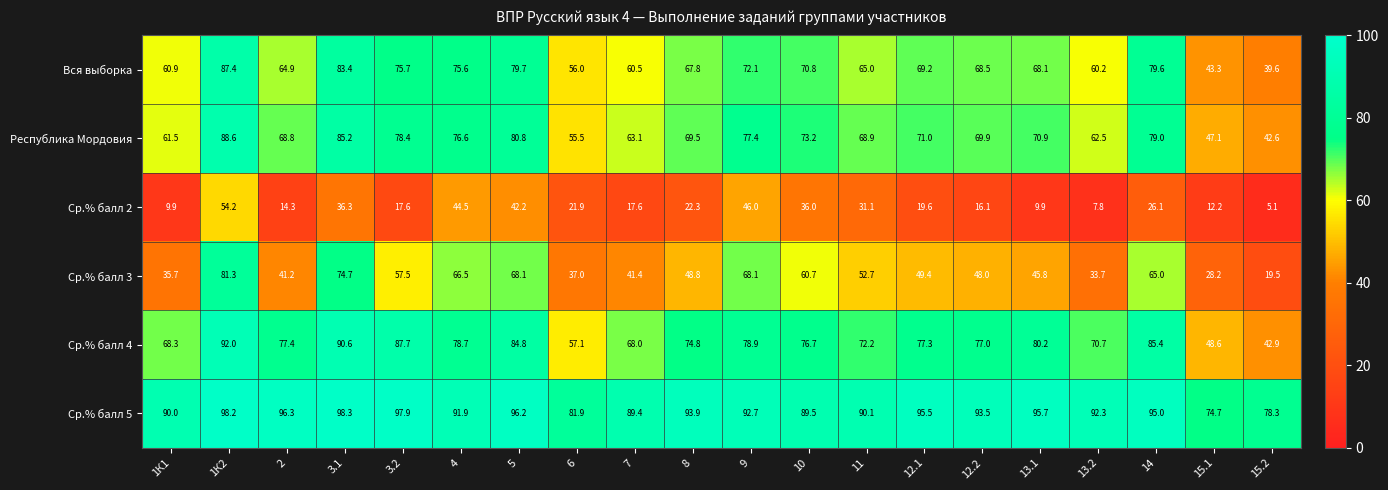

How many categories are shown in the chart?

20